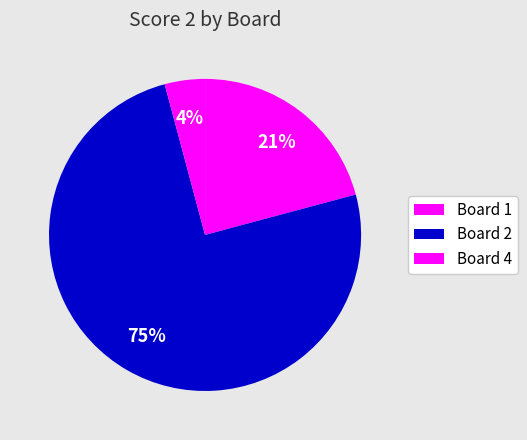

Is it true that Board 1 is 21% of the pie?

True